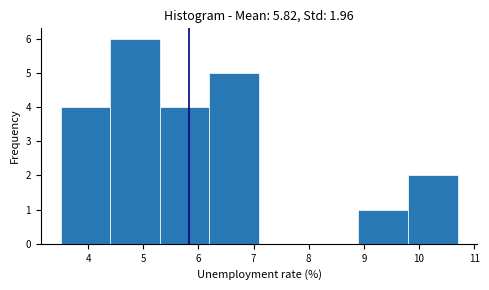

Reading left to right, list every bar in this chart as the range it spans on the x-axis followed by its height. The values are not printed on the chart, so give them approximately, as read against the axis.

3.5 to 4.4: 4
4.4 to 5.3: 6
5.3 to 6.2: 4
6.2 to 7.1: 5
7.1 to 8.0: 0
8.0 to 8.9: 0
8.9 to 9.8: 1
9.8 to 10.7: 2